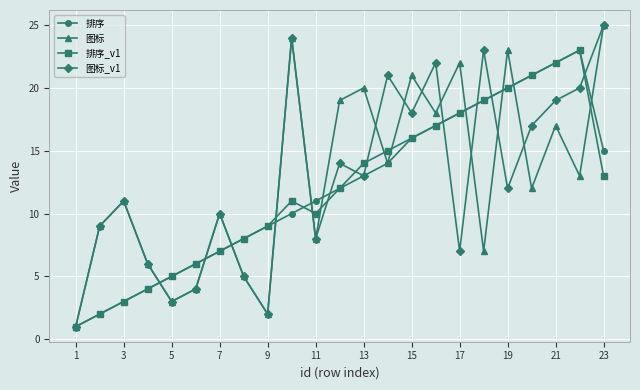

What is the greatest value displayed?

25